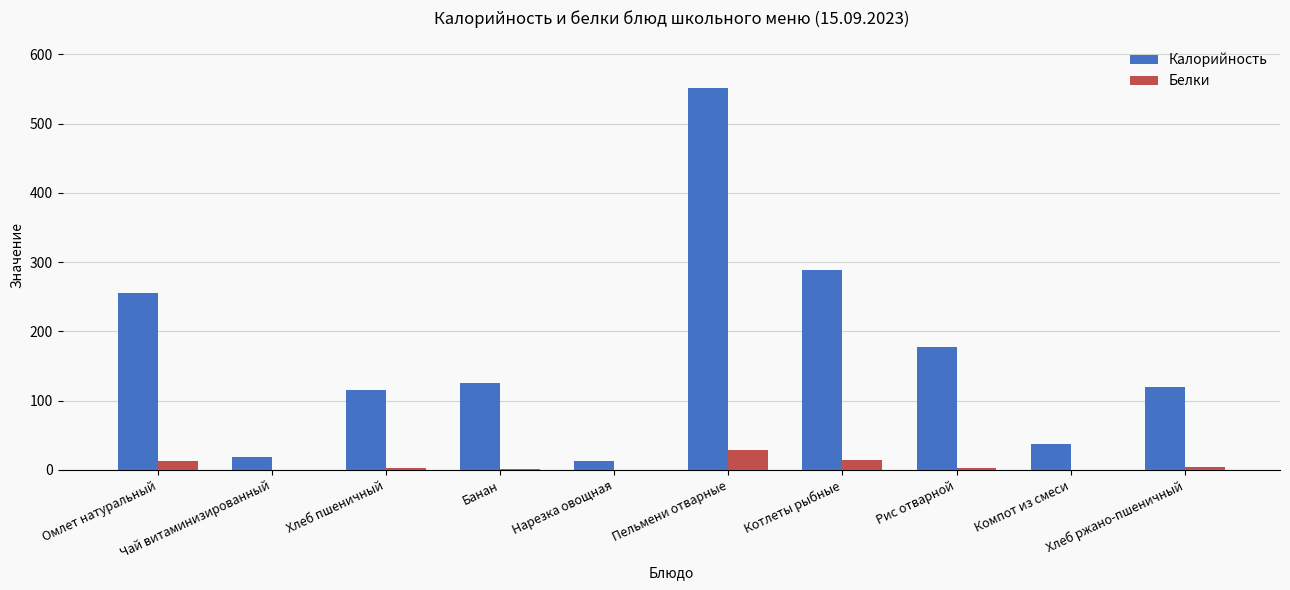

What is the average value of the Белки series?

6.8